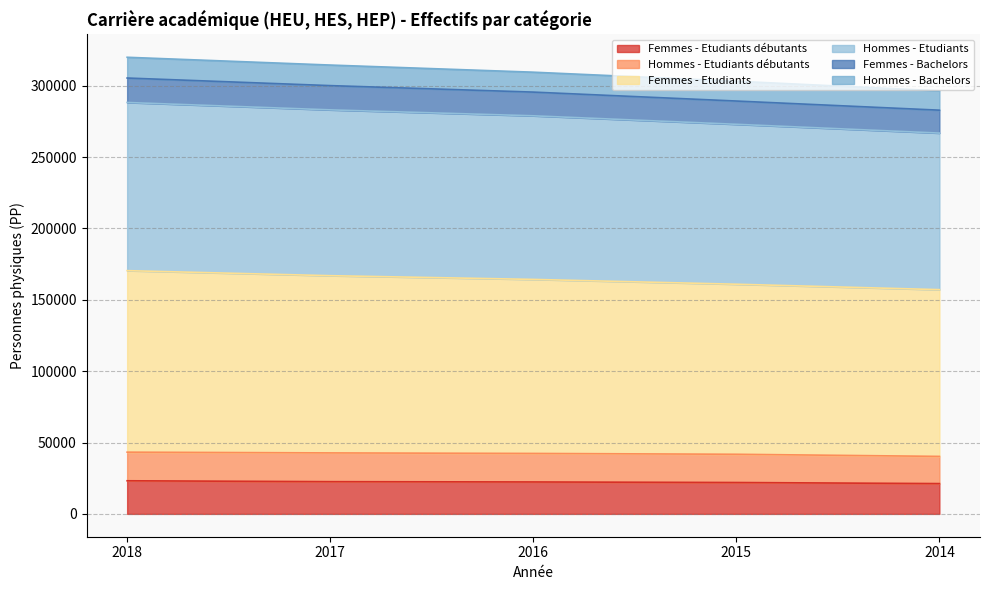

What is the total value across all series at 2018?

319902